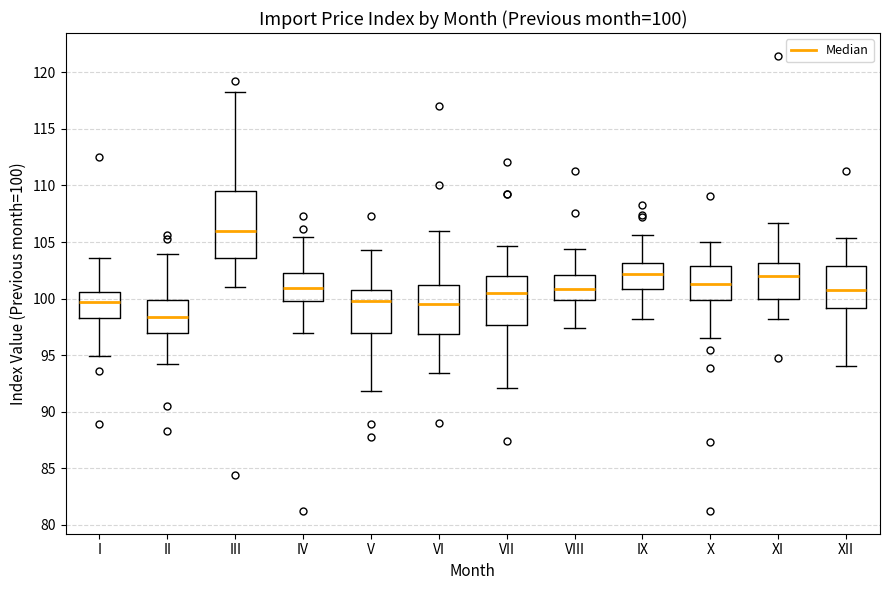

Which box has the lowest median line?

II